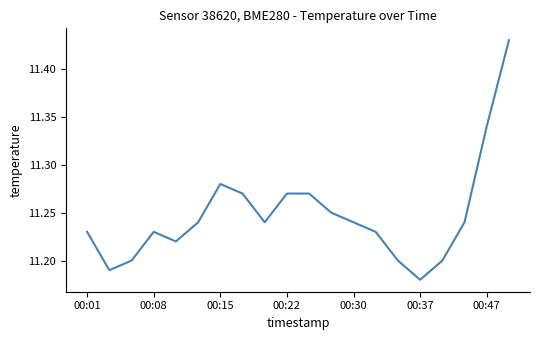

Does the chart display data point markers on the line(s)?

No